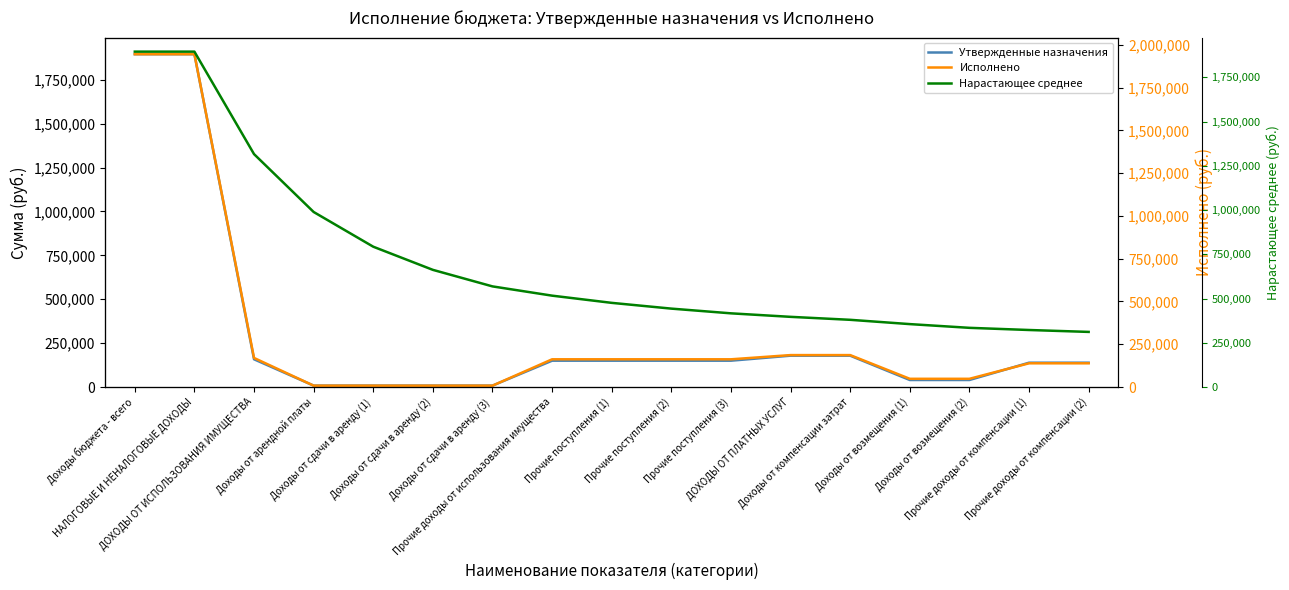

How many data points in Исполнено are less than 162016?

8